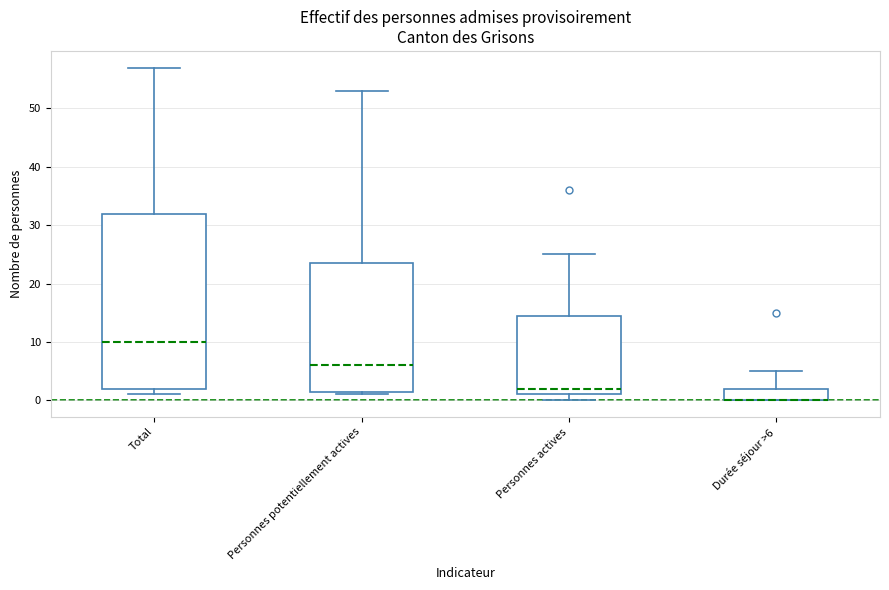

Reading left to right, transcribe this box plot: for each box, give where its median line is, the range the box spans, and where its two whiskers end, as read against the y-axis. The values are not printed on the chart, so give them approximately, as read against the axis.

Total: median 10, box 2 to 32, whiskers 1 to 57
Personnes potentiellement actives: median 6, box 2 to 24, whiskers 1 to 53
Personnes actives: median 2, box 1 to 15, whiskers 0 to 25
Durée séjour >6: median 0 (drawn on the box's lower edge), box 0 to 2, whiskers 0 to 5